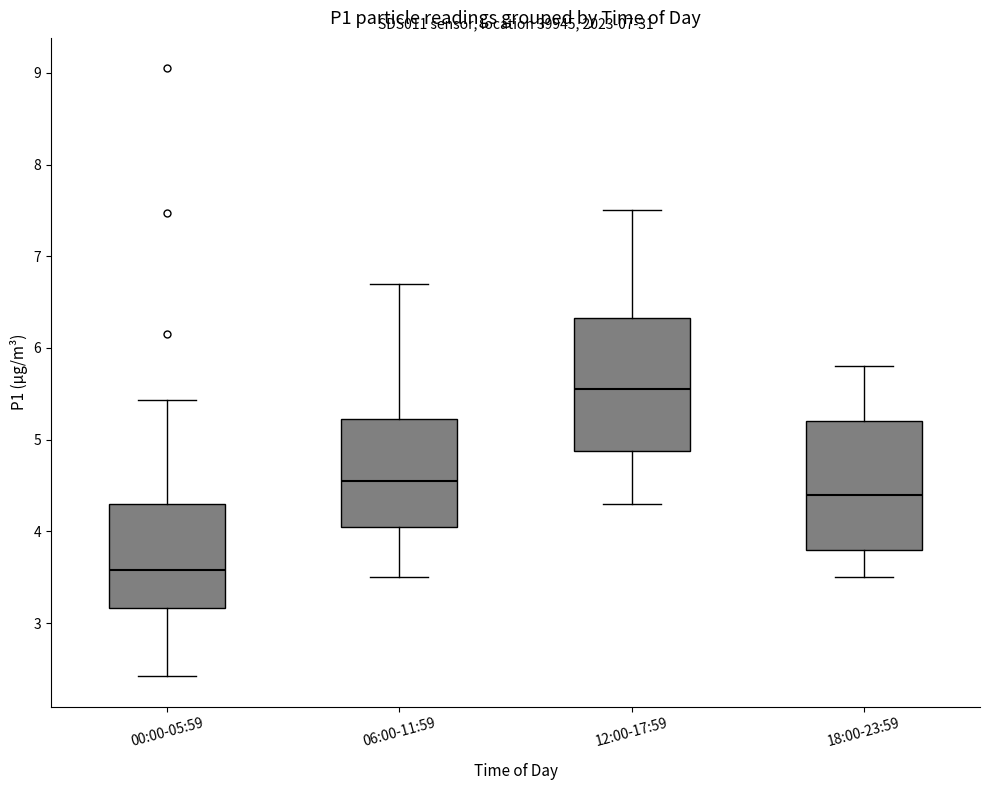

Where is the upper edge of the box for 00:00-05:59 on the y-axis? The values are not printed on the chart, so give them approximately, as read against the axis.

4.3